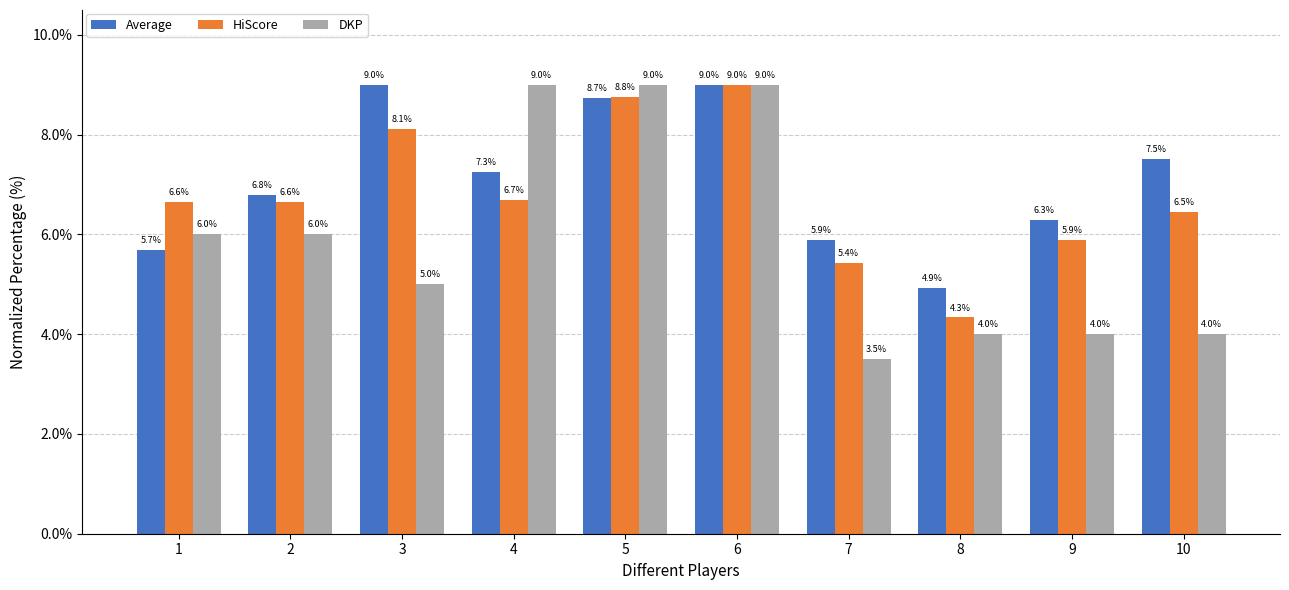

Does the chart contain stacked bars?

No